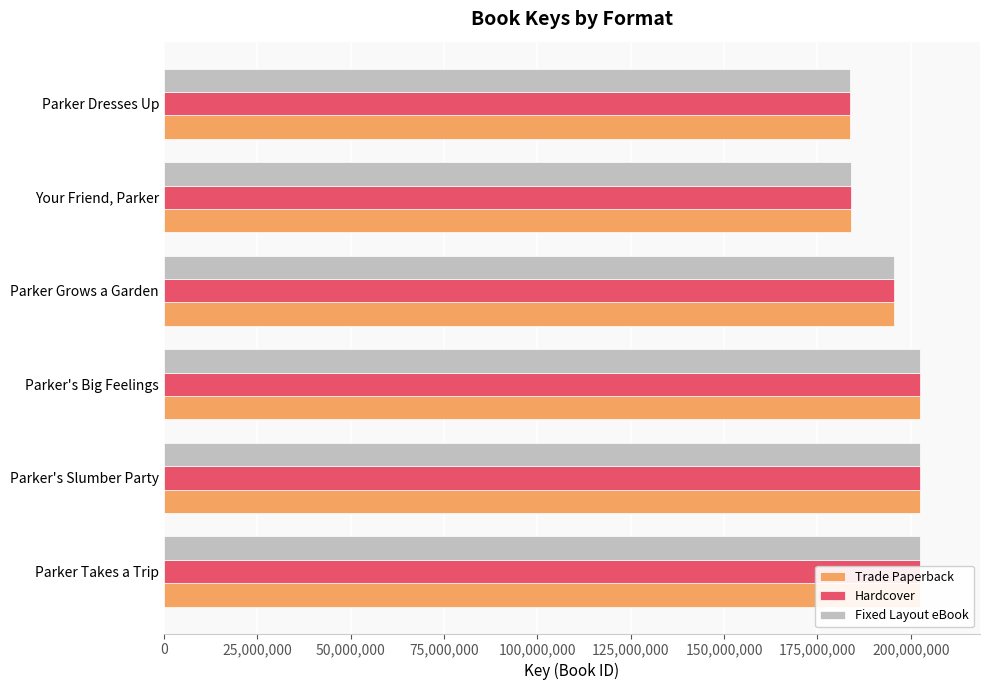

How many data points in Fixed Layout eBook are above 202337050?

2